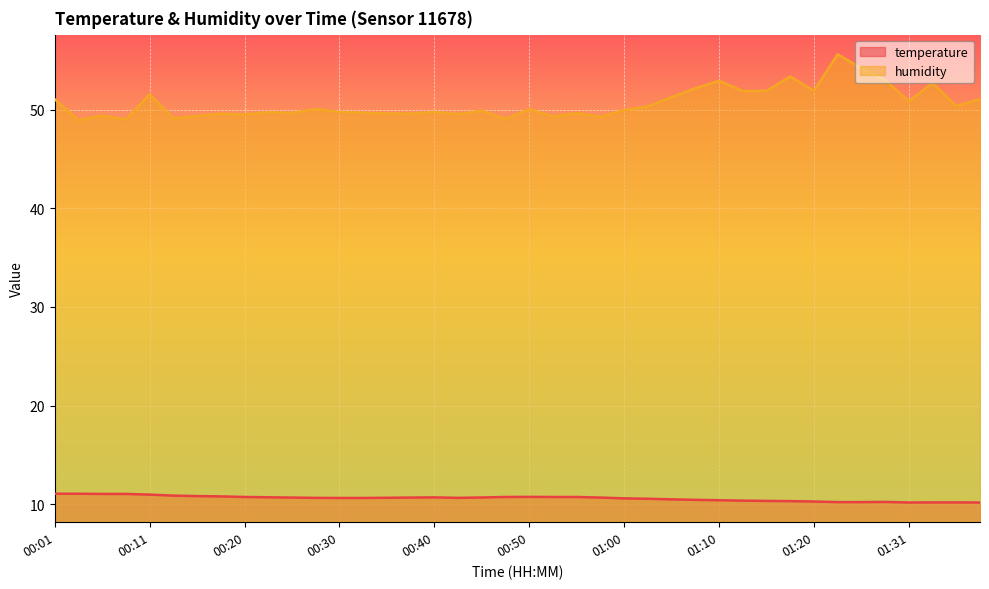

The temperature series shows 10.2 at 01:36. True or false?

True